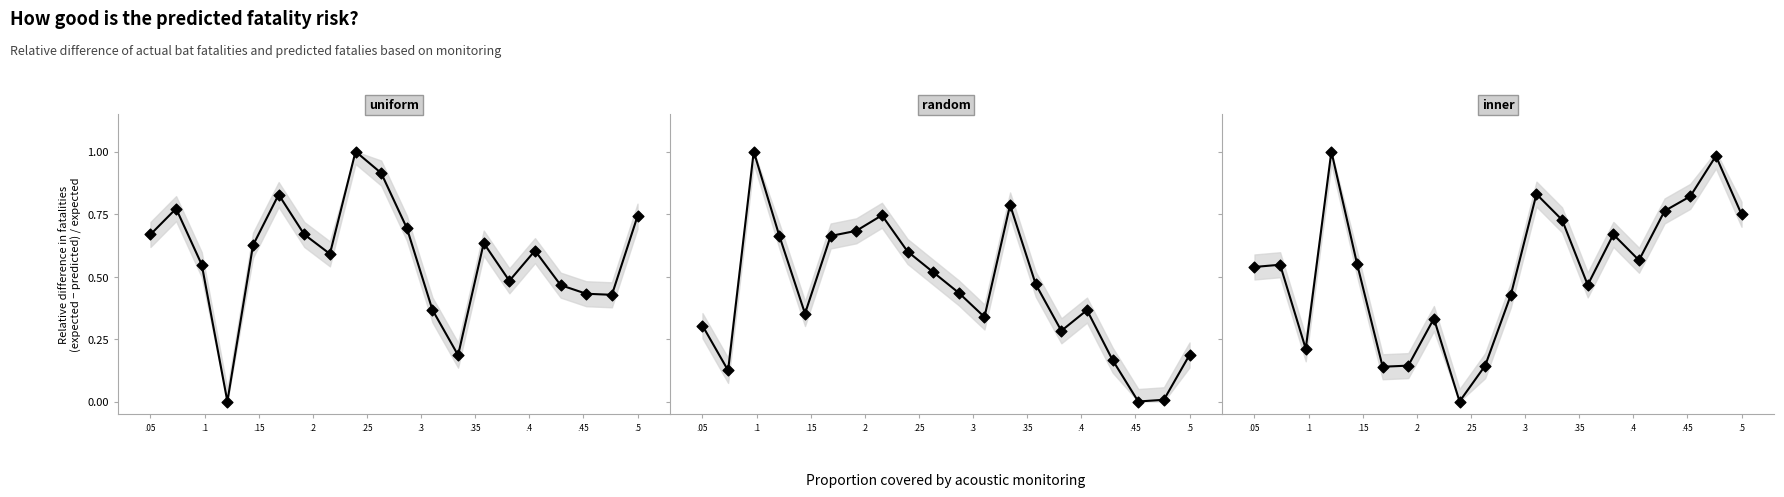

Is the value of col_516 at 14 greater than the value of col_515 at 14?

No